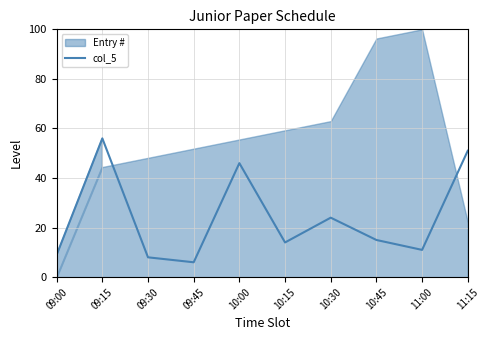

What position from the left is 09:30?

3